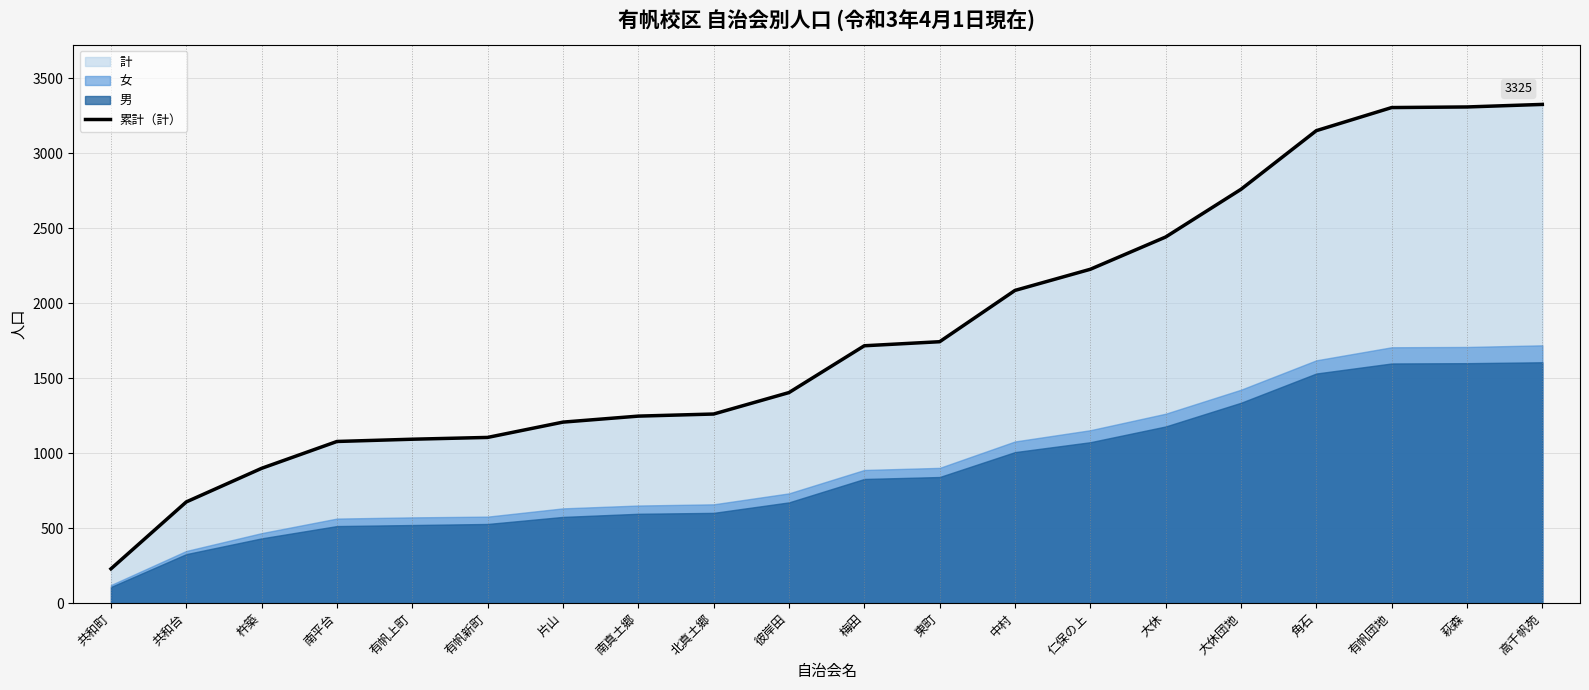

How many data points are less than 1716?

10